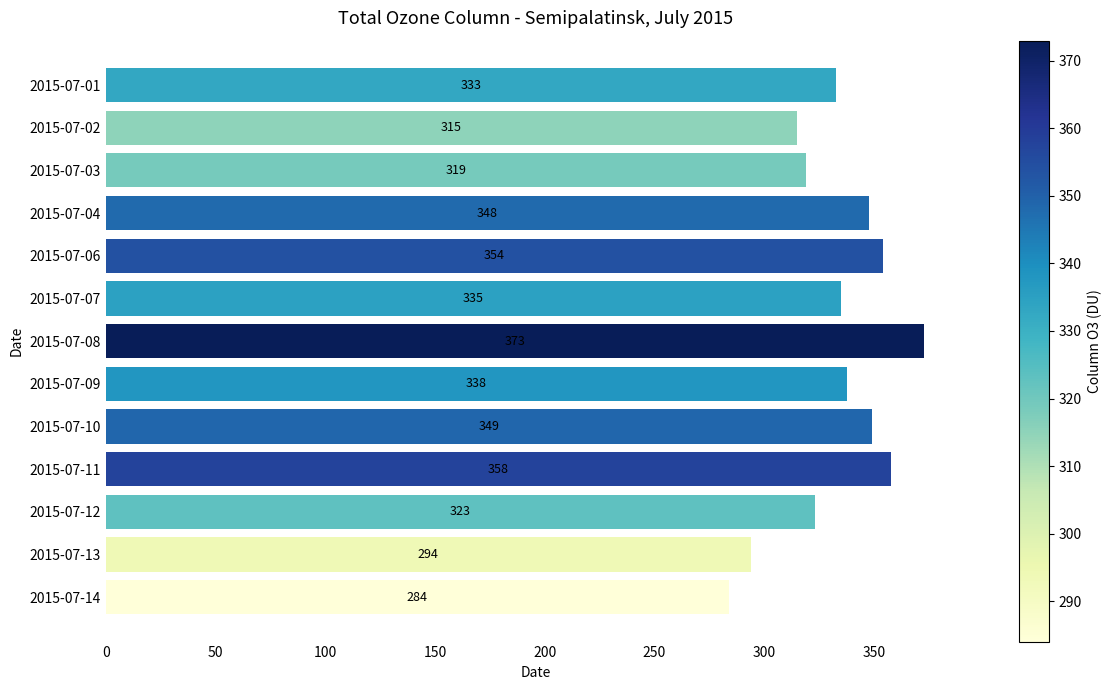

Are the bars horizontal?

Yes